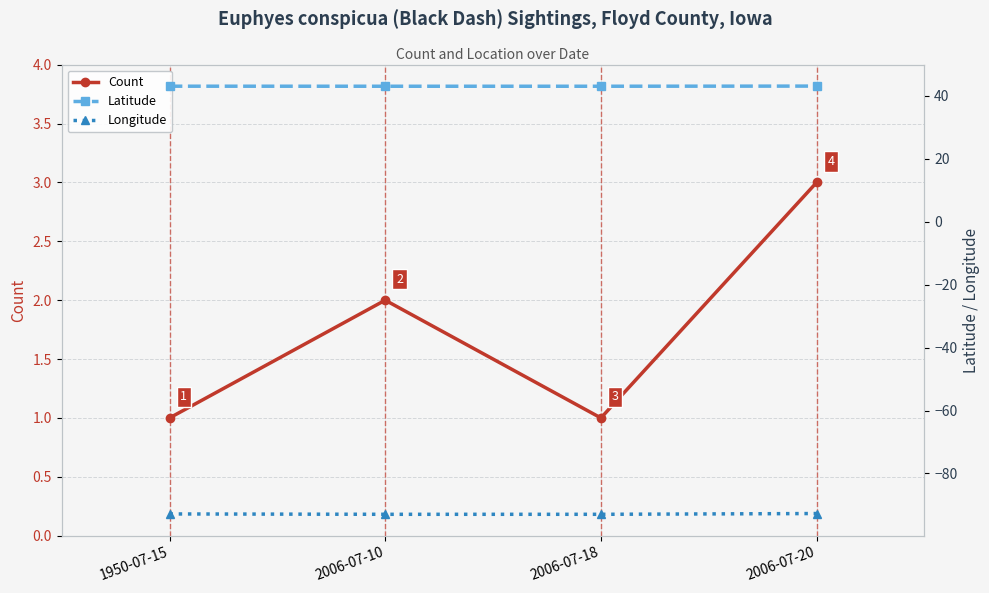

Which series changed the most between 1950-07-15 and 2006-07-10?

Count